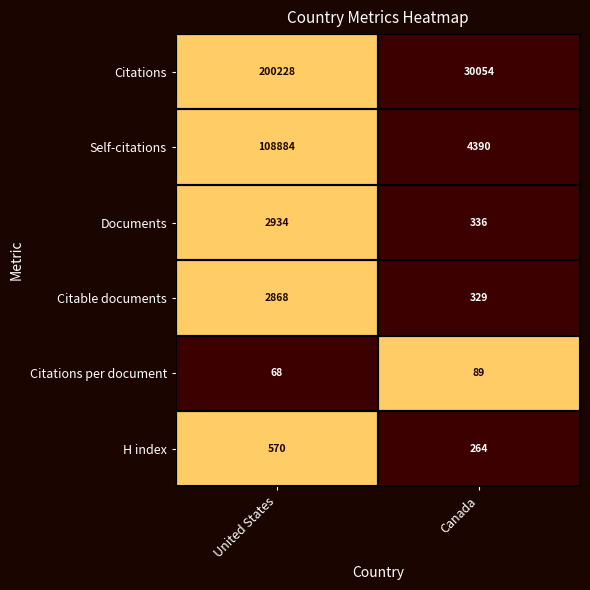

Which series changed the most between United States and Canada?

Citations